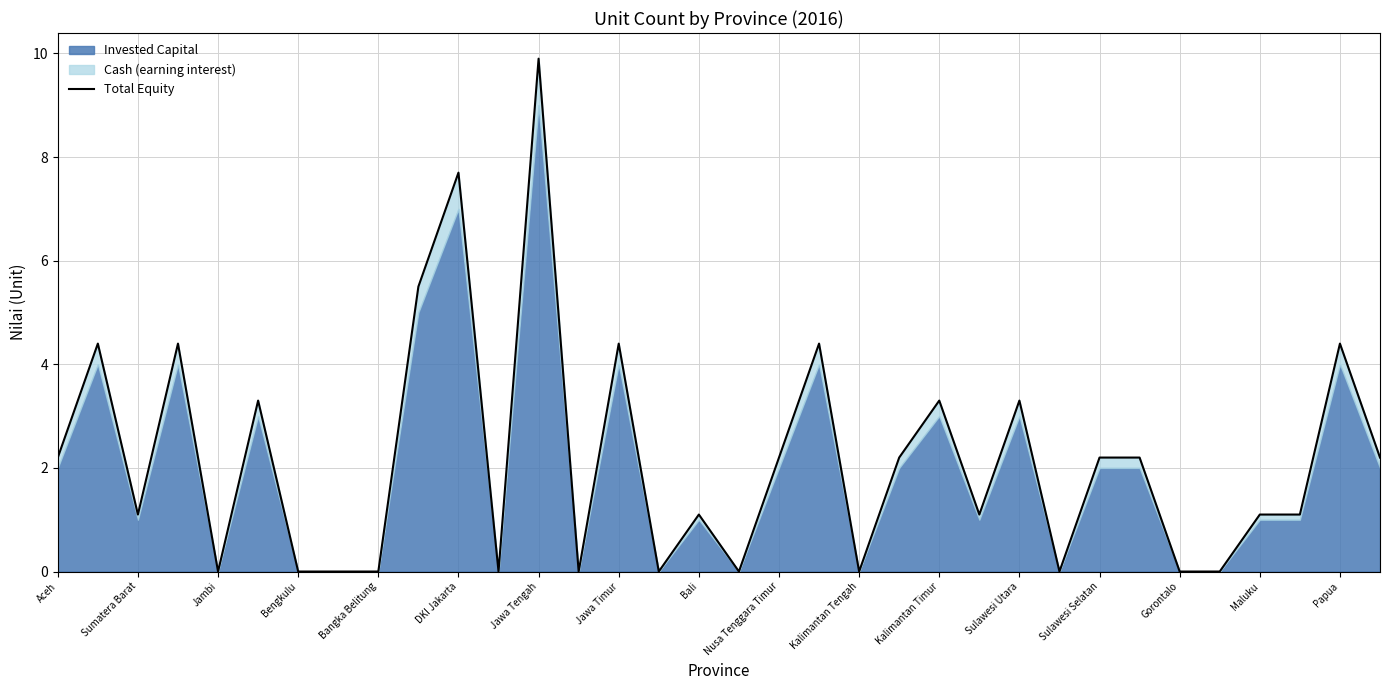

Reading right to left, extract all data points from this chart.

2.2	4.4	1.1	1.1	0.0	0.0	2.2	2.2	0.0	3.3	1.1	3.3	2.2	0.0	4.4	2.2	0.0	1.1	0.0	4.4	0.0	9.9	0.0	7.7	5.5	0.0	0.0	0.0	3.3	0.0	4.4	1.1	4.4	2.2